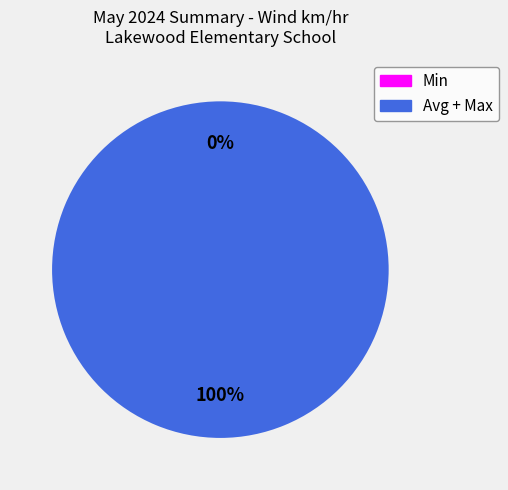

Rank the categories by value from lowest to highest.

Min, Avg, Max